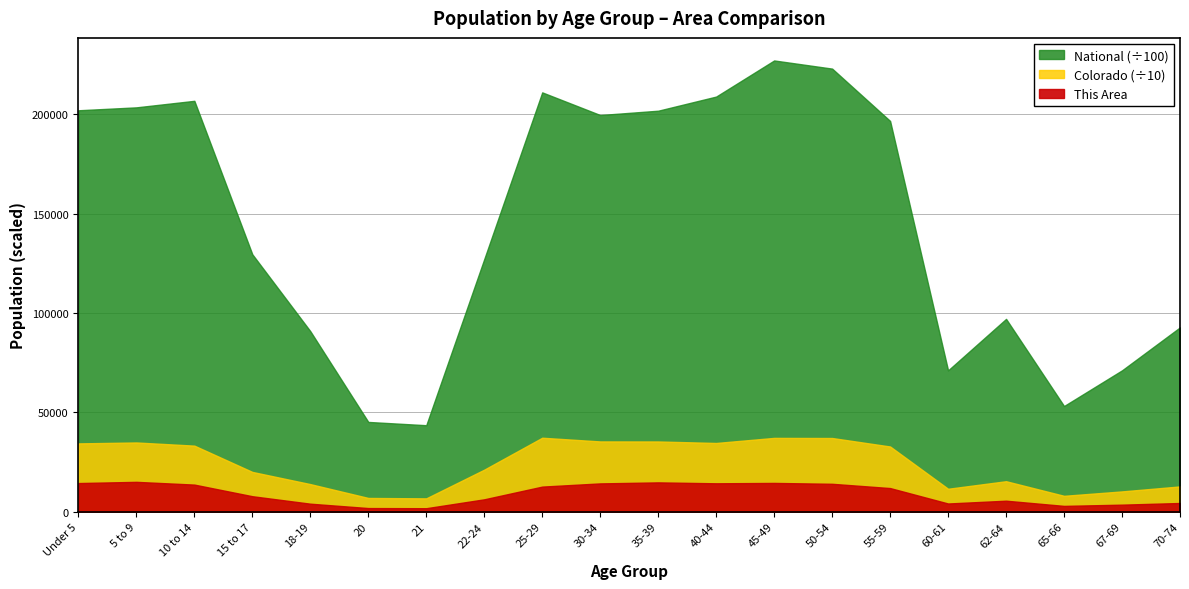

In National, how many points are lower than both neighbors (excluding endpoints)?

4